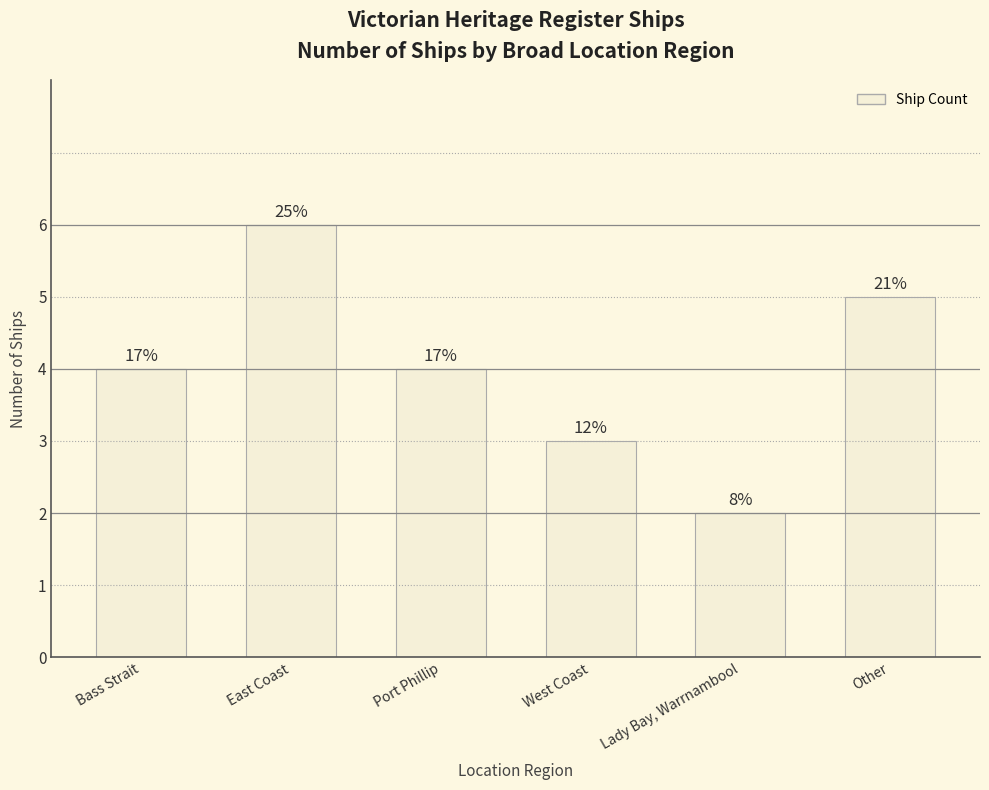

What is the minimum value shown in the chart?

2